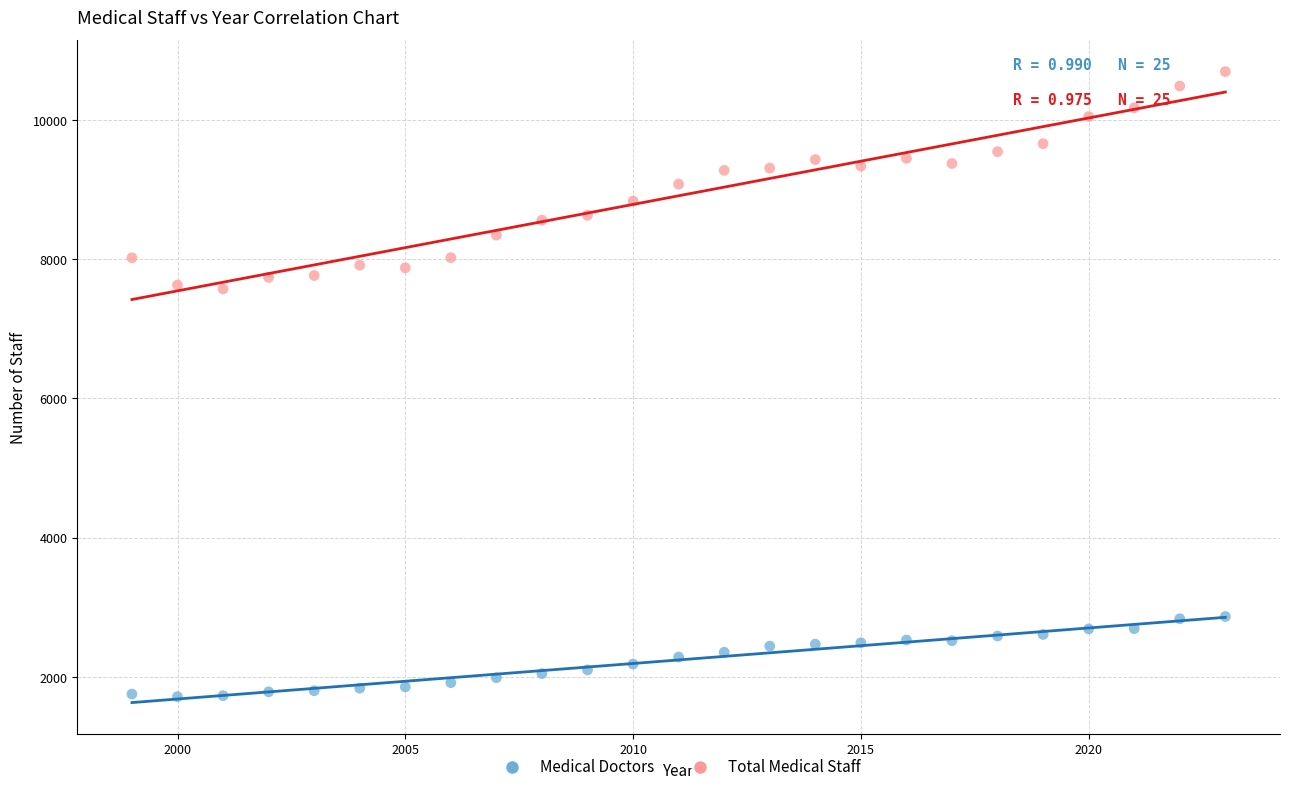

Which series reaches the minimum Y coordinate?

Medical Doctors